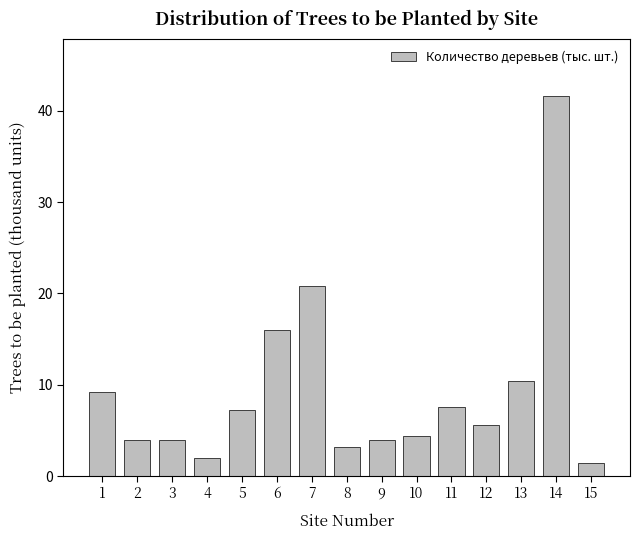

Count the number of values greater than 5.

8